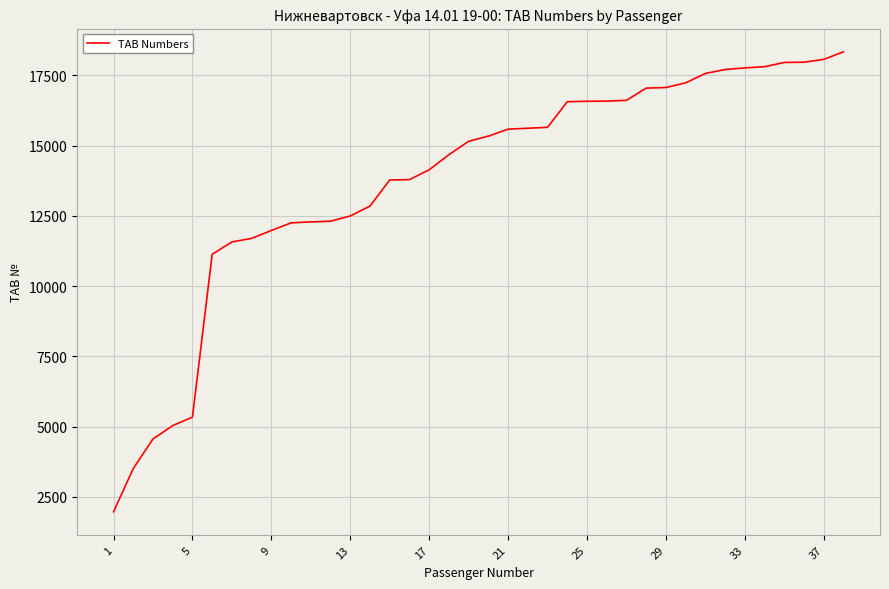

What is the smallest value displayed?

1963